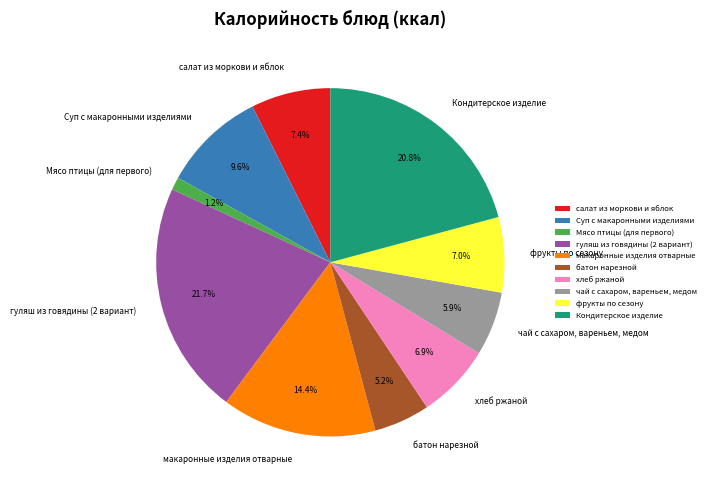

To the nearest percent, what is the combined percentage of хлеб ржаной and Суп с макаронными изделиями?

16%